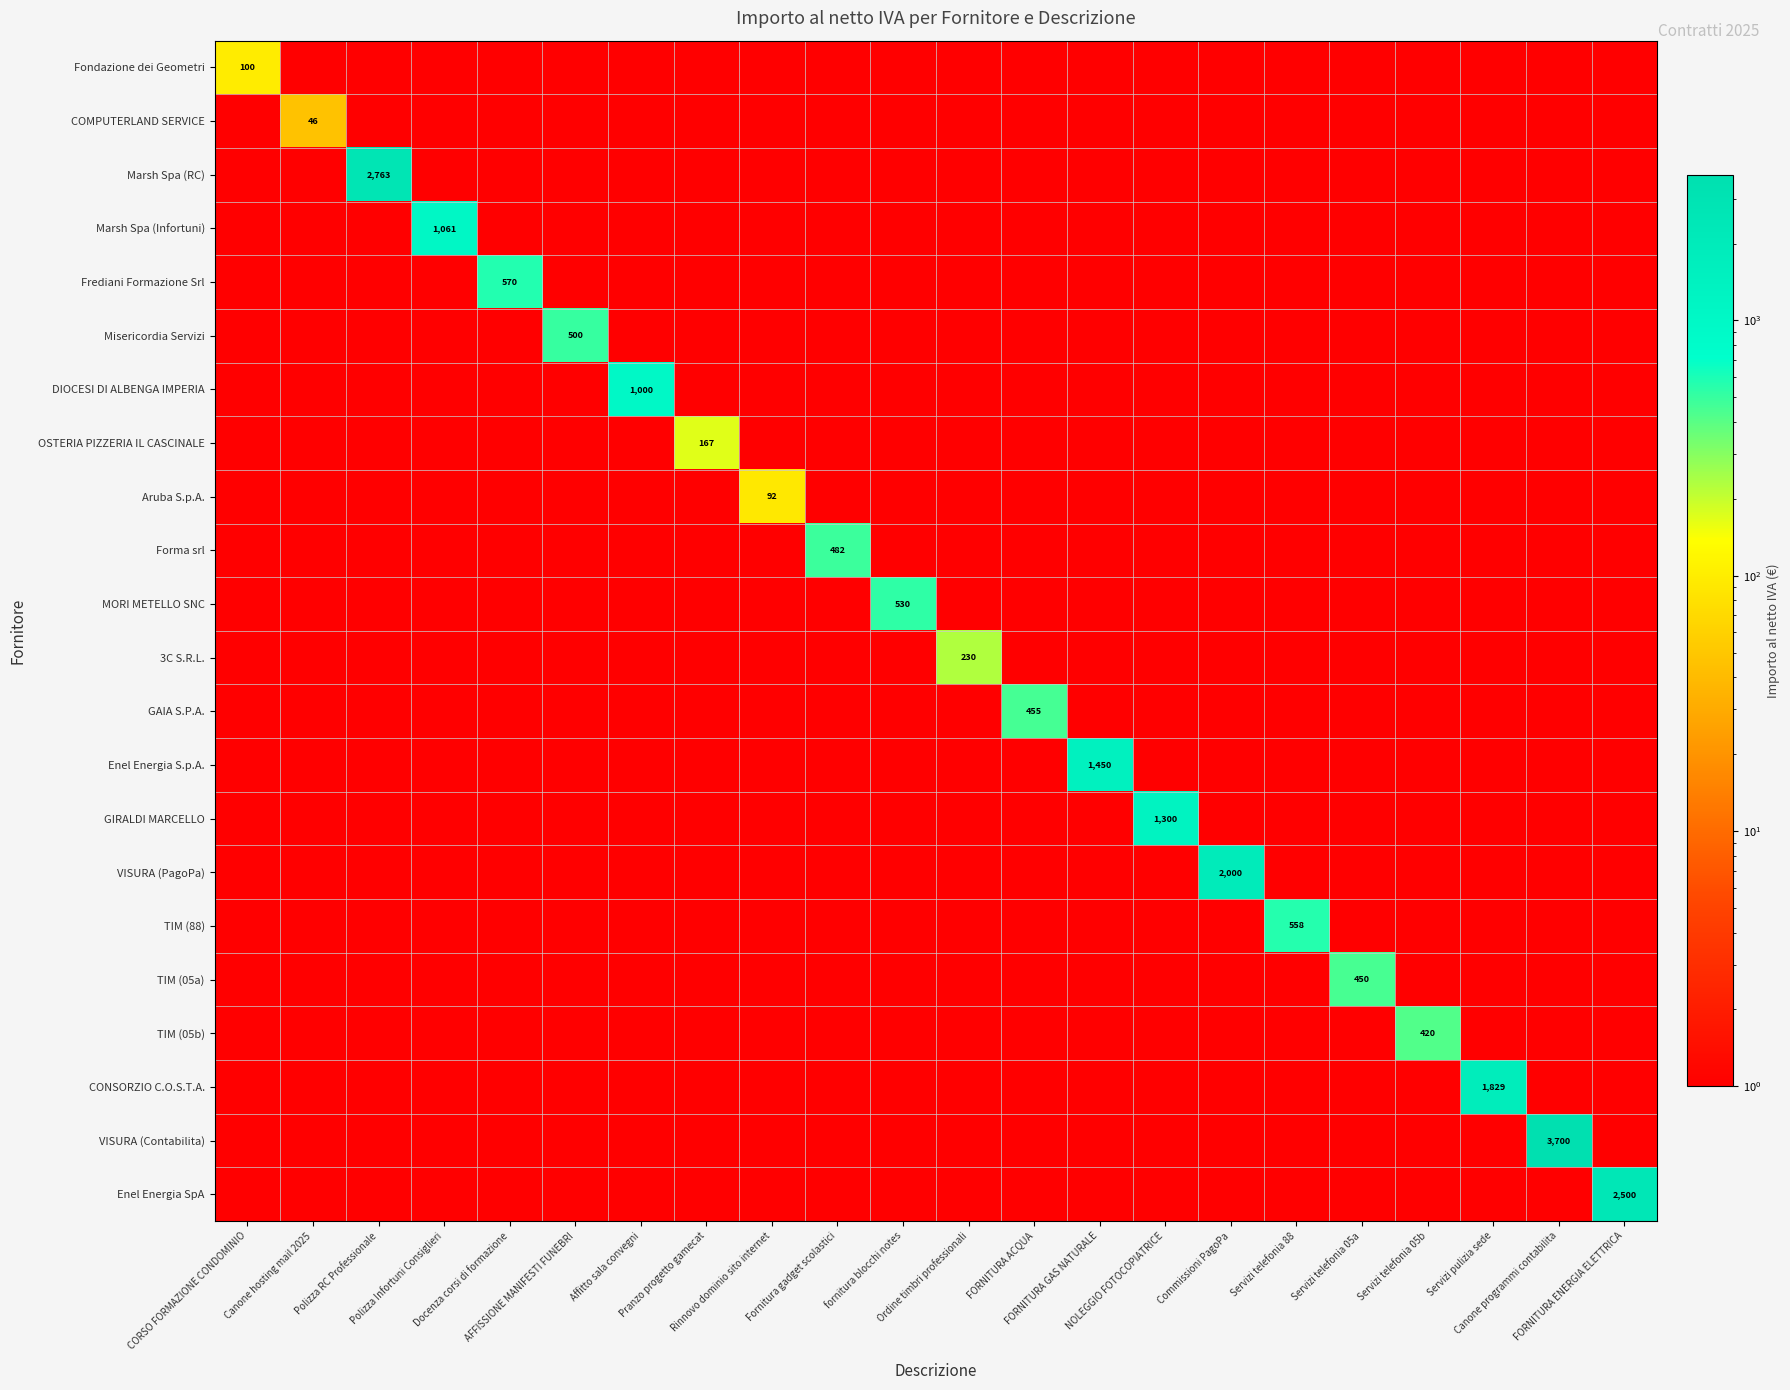

What is the spread (max minus min) of values at fornitura blocchi notes?

530.0